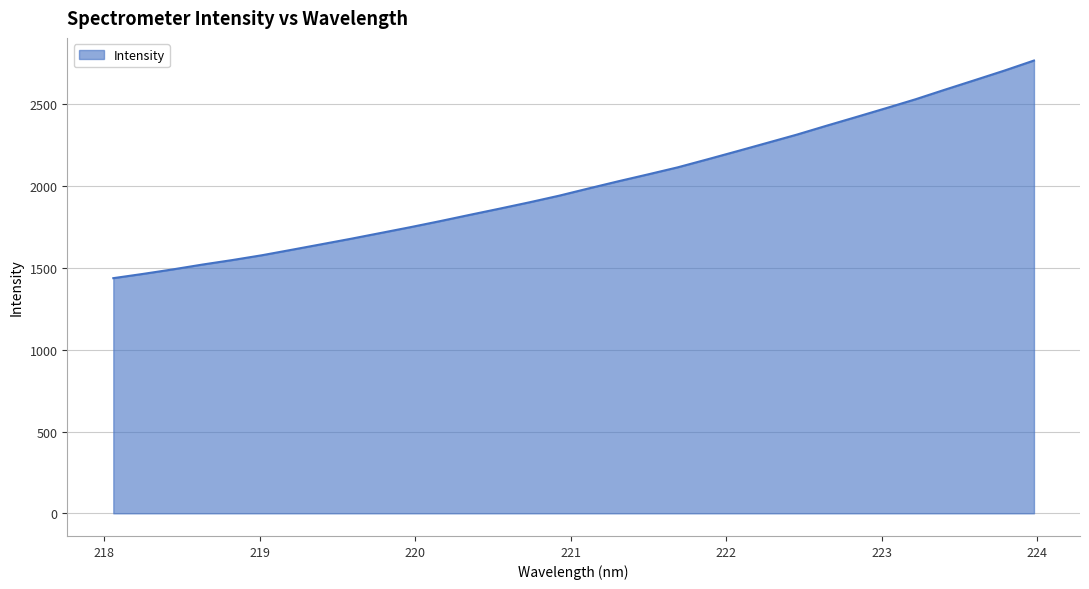

What is the difference between the maximum and minimum values?

1330.1